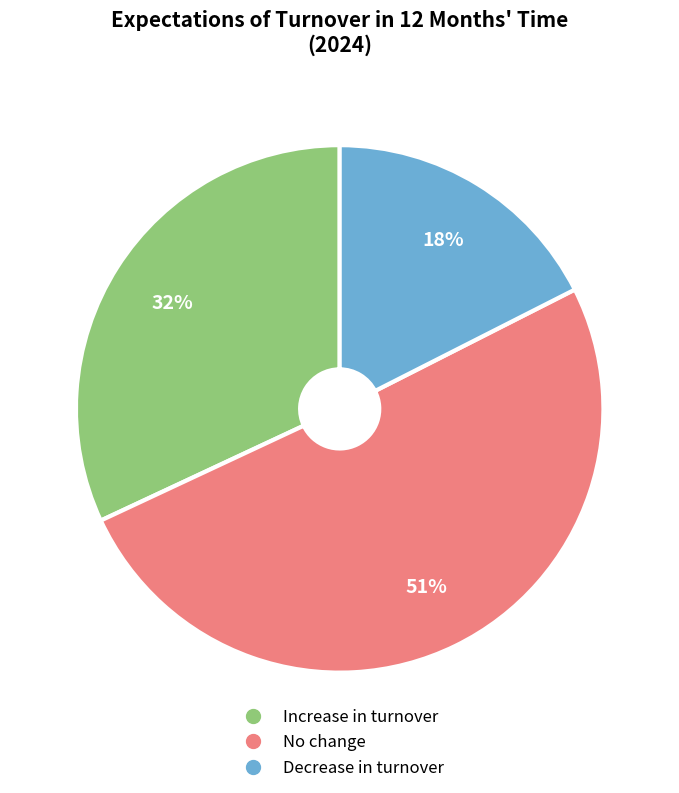

To the nearest percent, what is the difference between the largest and smallest slice percentages?

33%